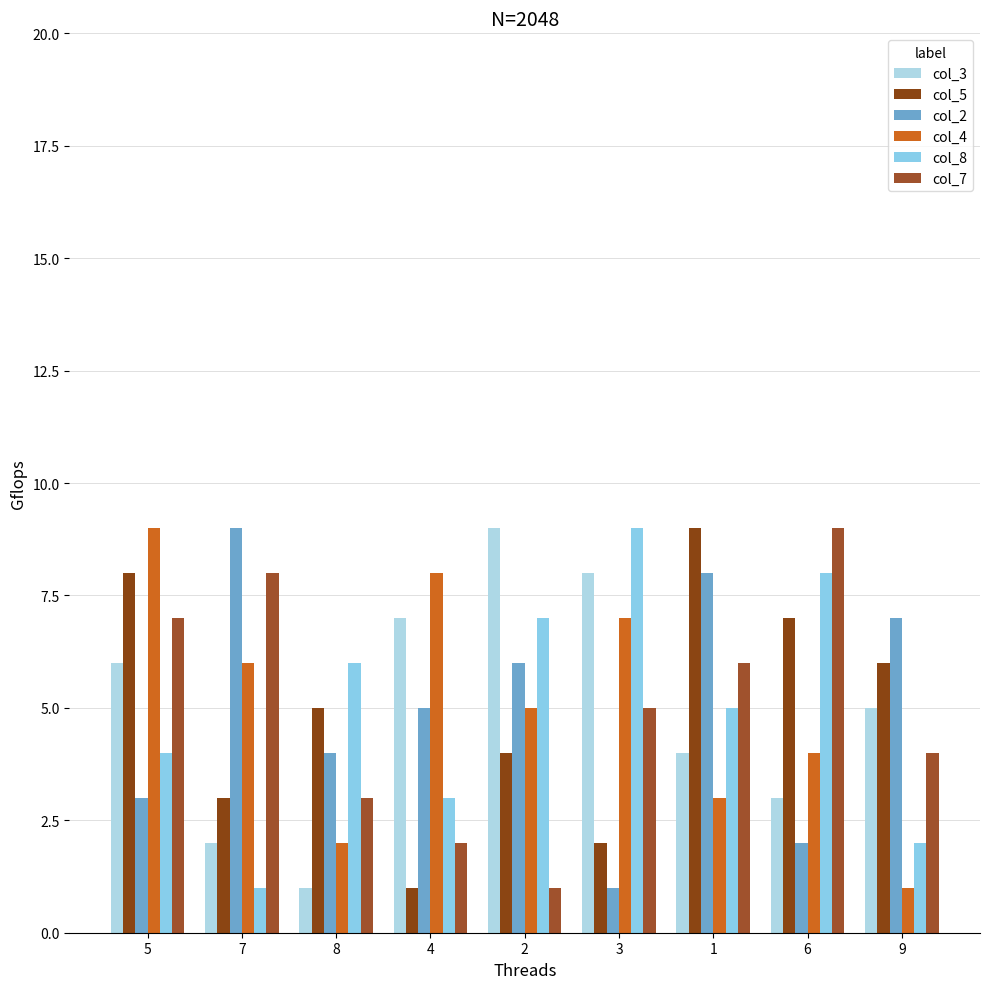

Rank the categories by col_8 value from lowest to highest.

7, 9, 4, 5, 1, 8, 2, 6, 3